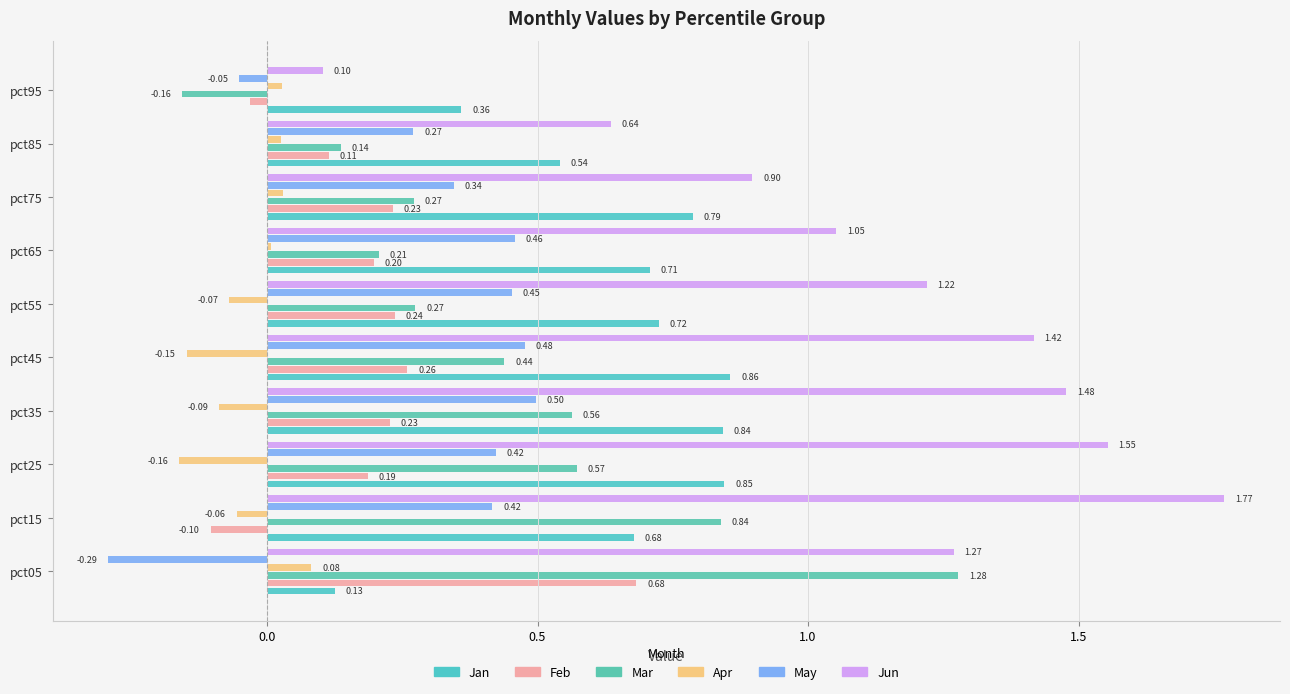

How many Jan values are between 0 and 1?

10